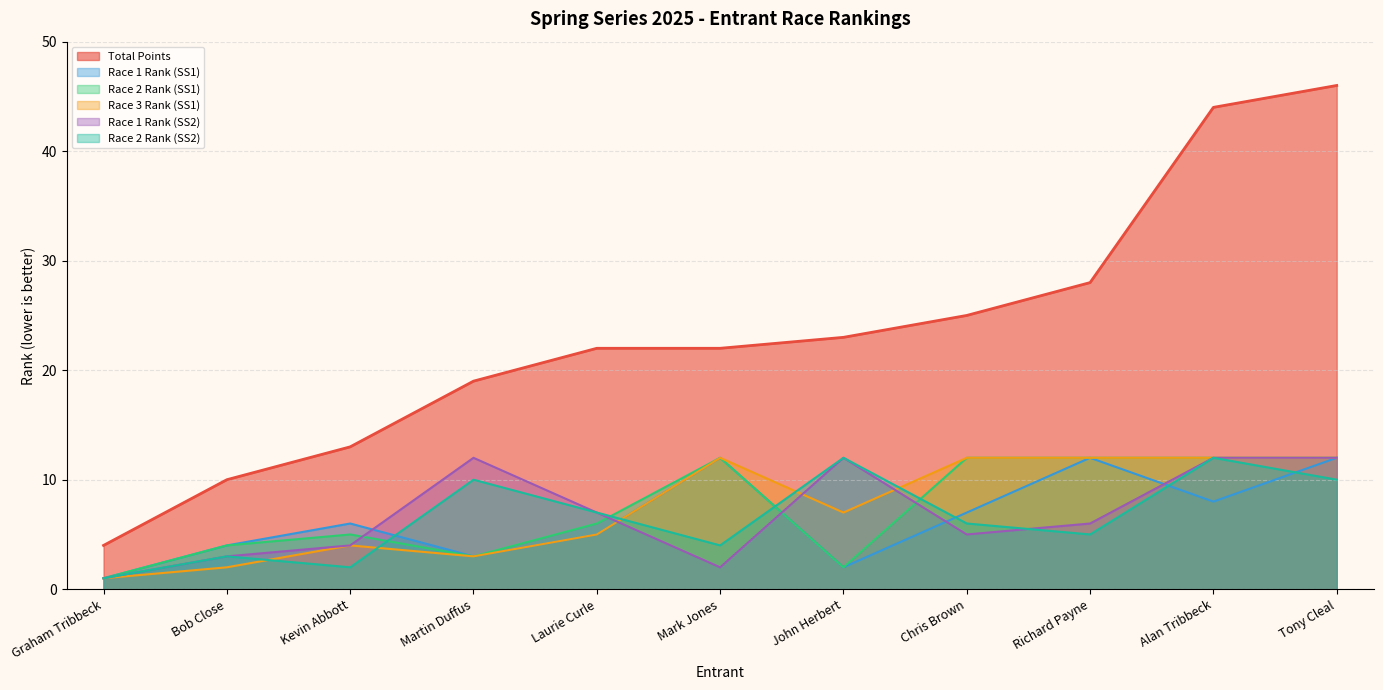

What is the sum of the Total Points values at Mark Jones and John Herbert?

45